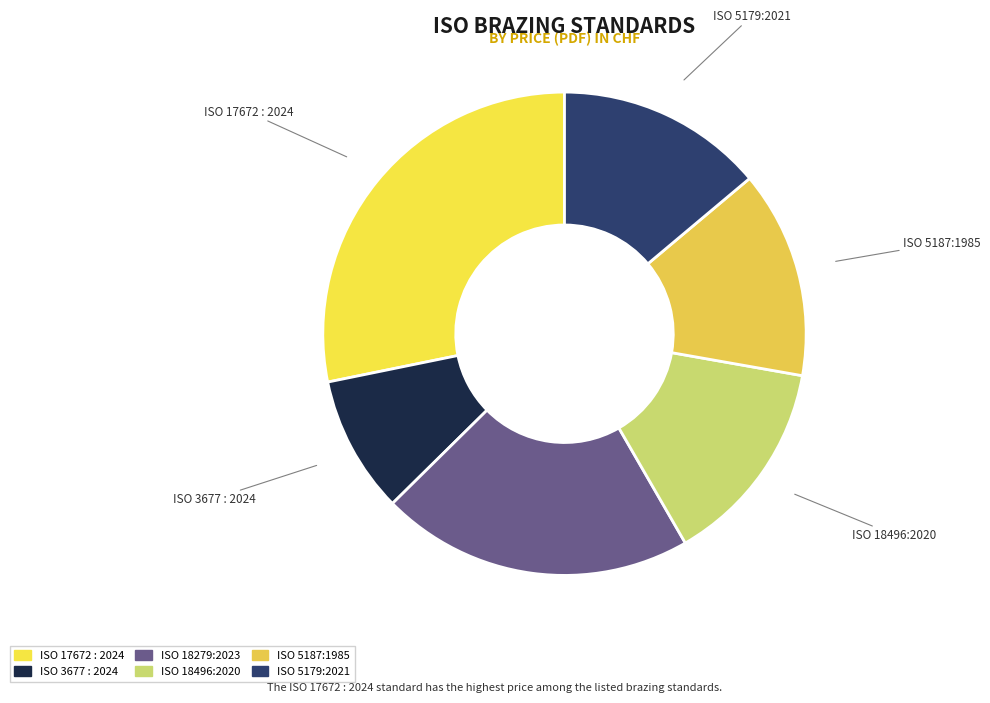

Is there any slice that represents more than half of the pie?

No